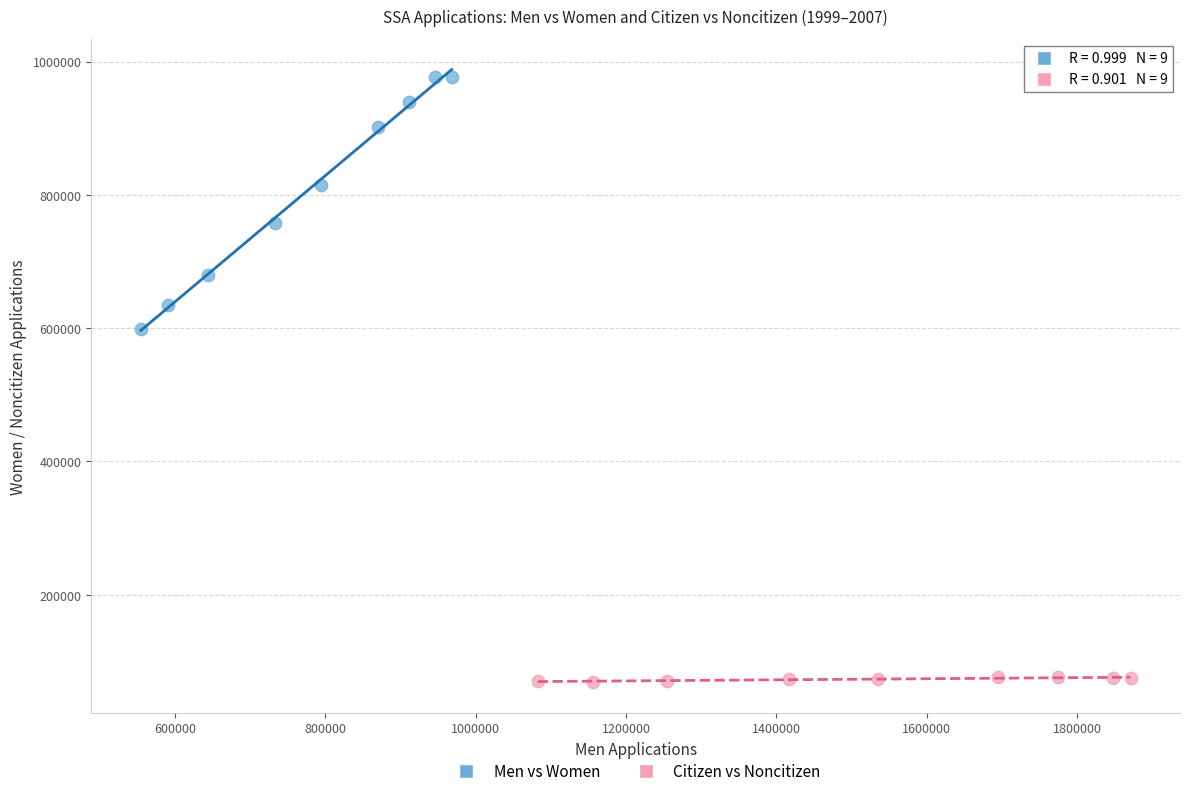

Which series has the widest spread of Y values?

Men vs Women